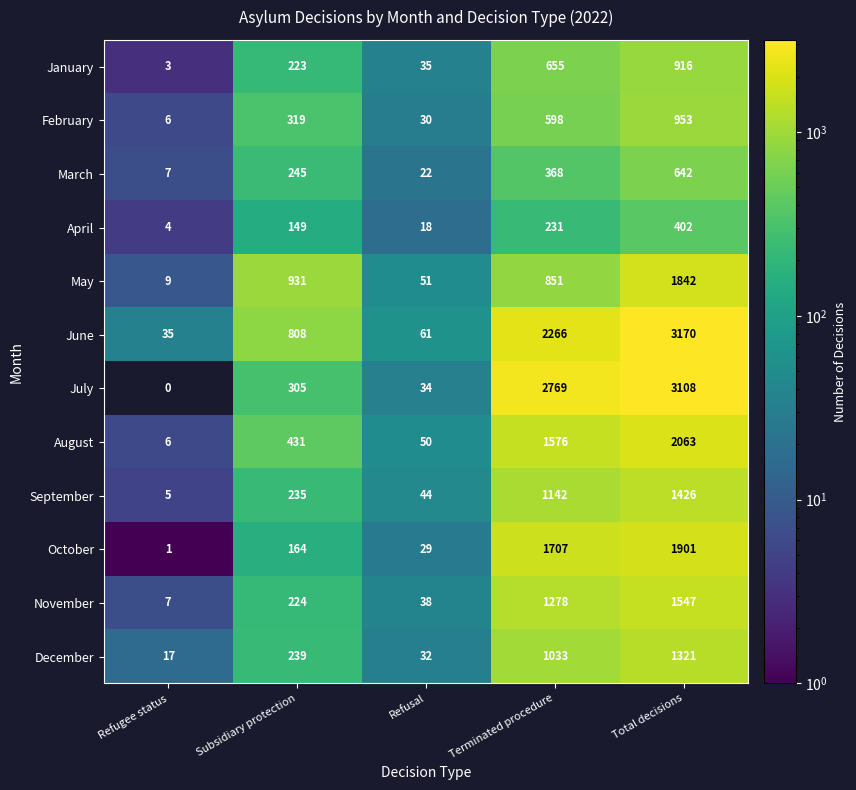

What is the highest value of the August series?

2063